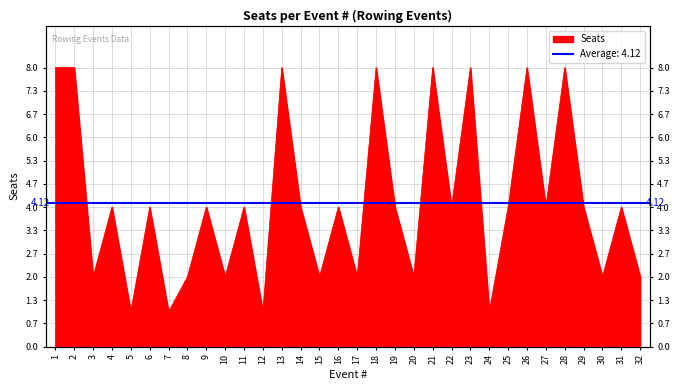

True or false: the data has more than 0 interior local peaks.

True